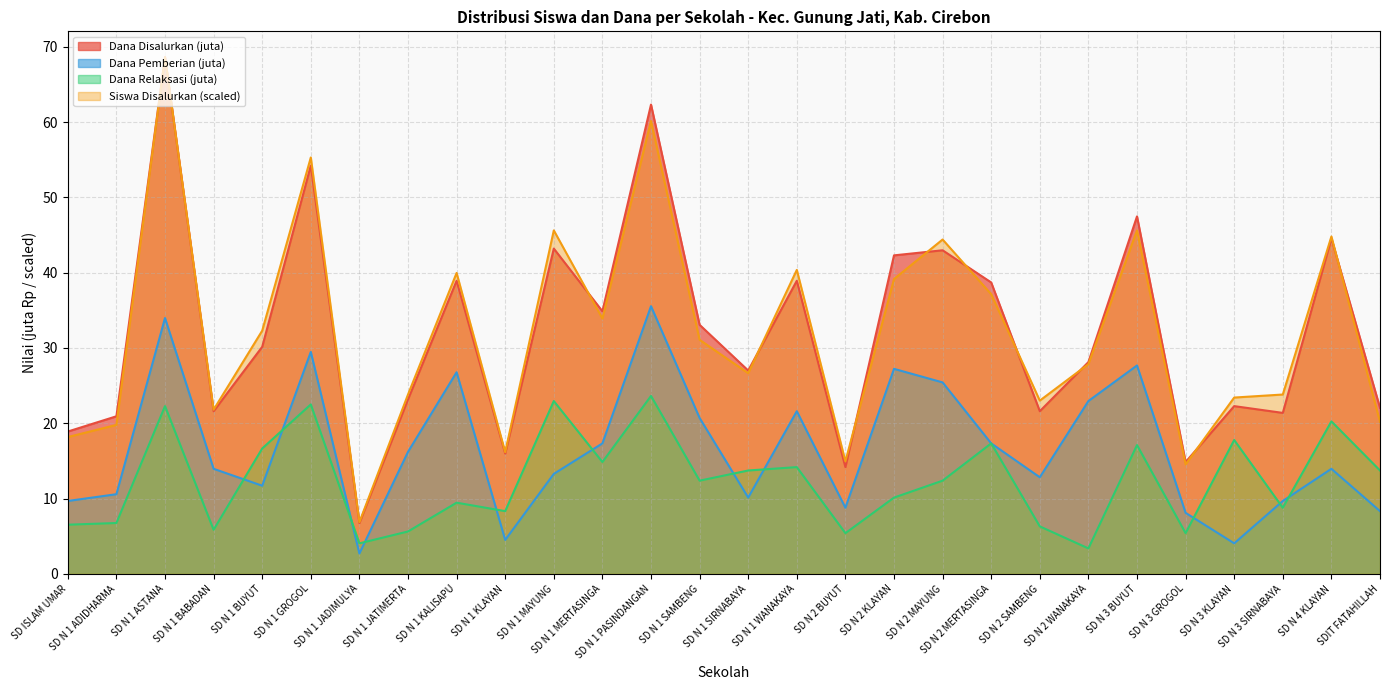

What are all the series names shown in the legend?

Dana Disalurkan (juta), Dana Pemberian (juta), Dana Relaksasi (juta), Siswa Disalurkan (scaled)